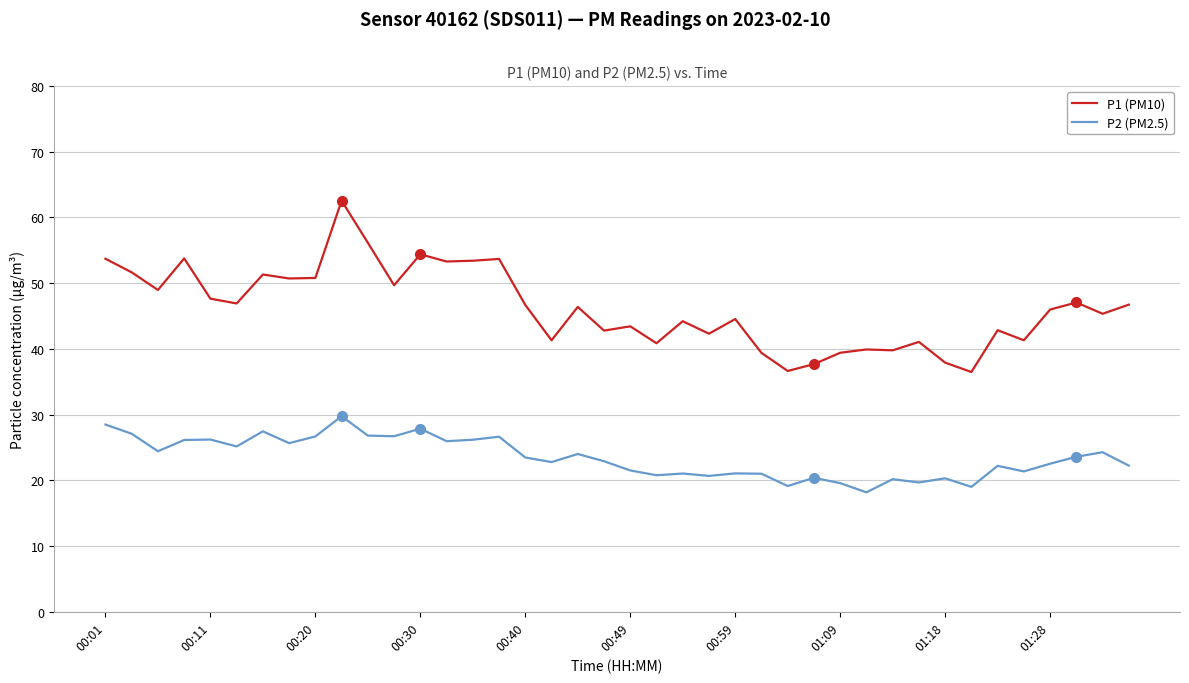

True or false: P2 (PM2.5) and P1 (PM10) intersect in this chart.

False